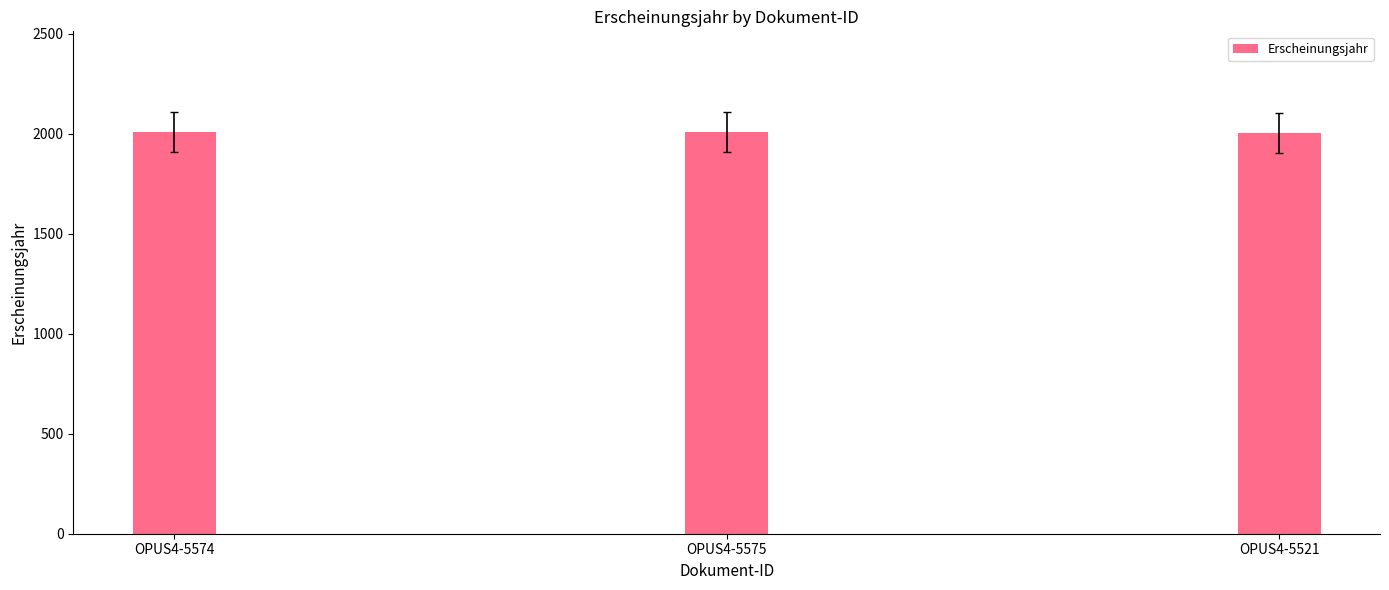

What is the difference between the maximum and minimum values?

6